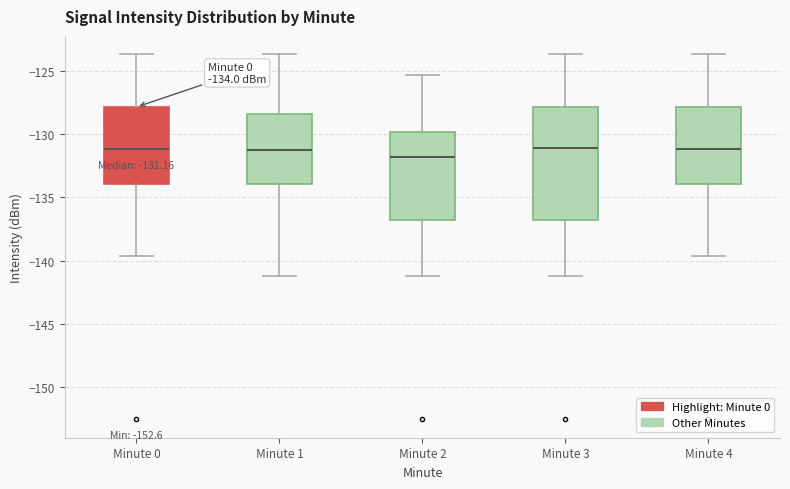

Which box has the lowest median line?

Minute 2